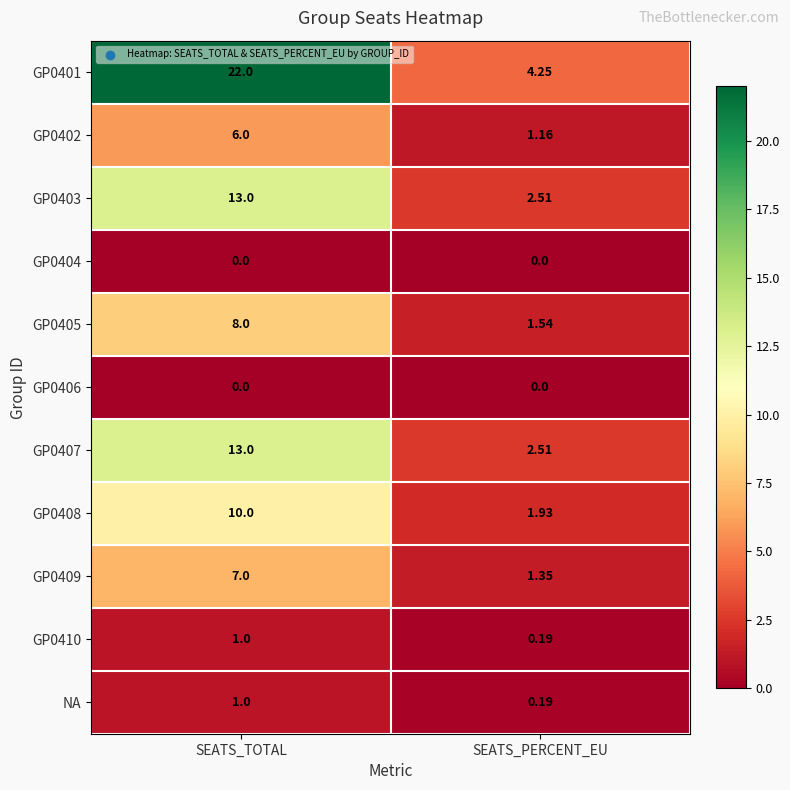

At which category does the chart reach its peak across all series?

SEATS_TOTAL